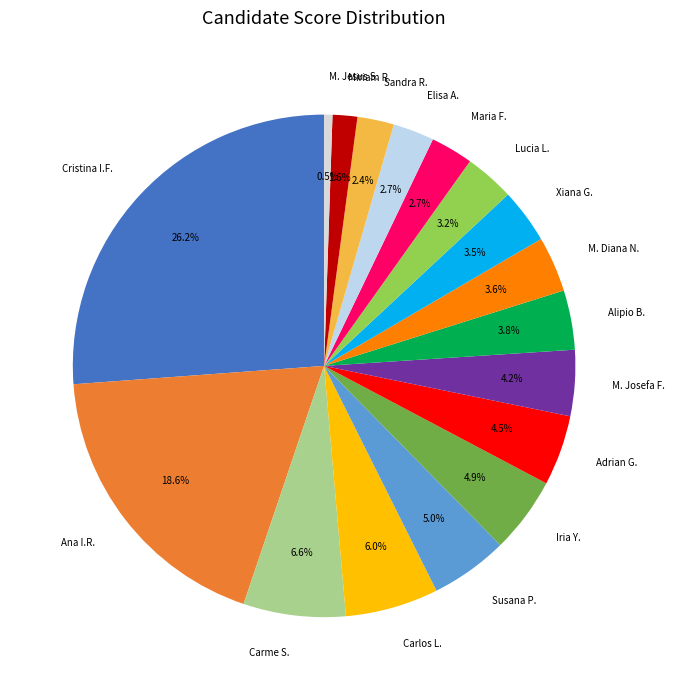

What is the ratio of the value at Carlos L. to the value at Maria F.?

2.2